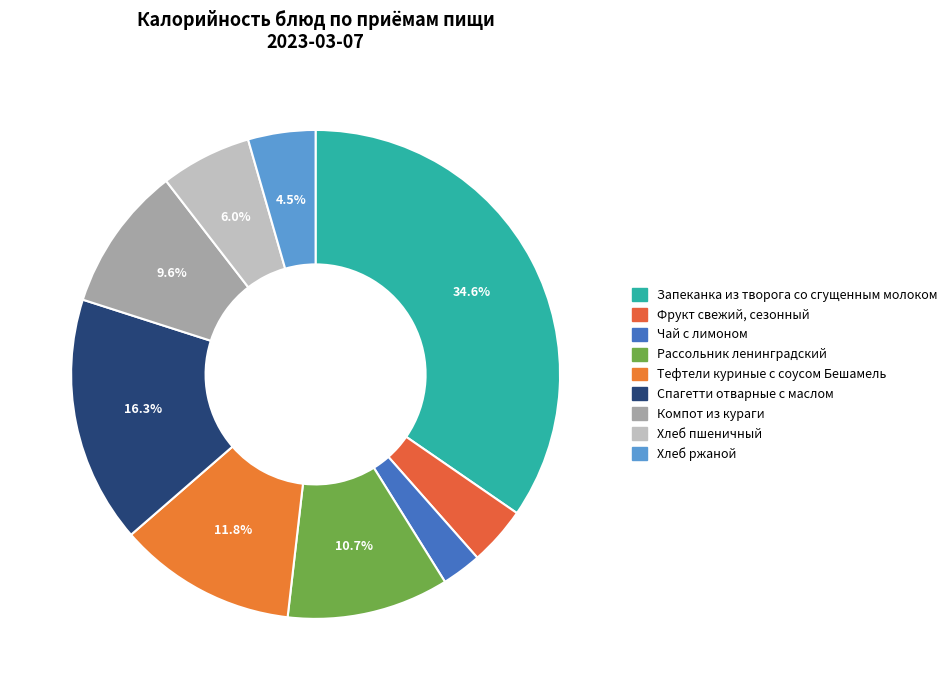

How many slices are in this pie chart?

9